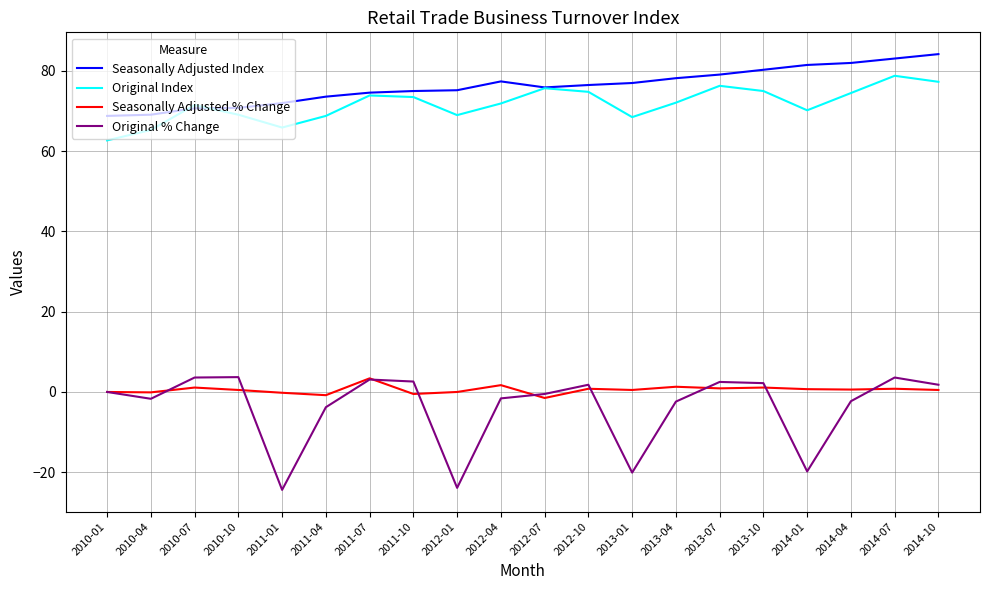

What is the approximate value of Original Index at 2011-04?

68.8